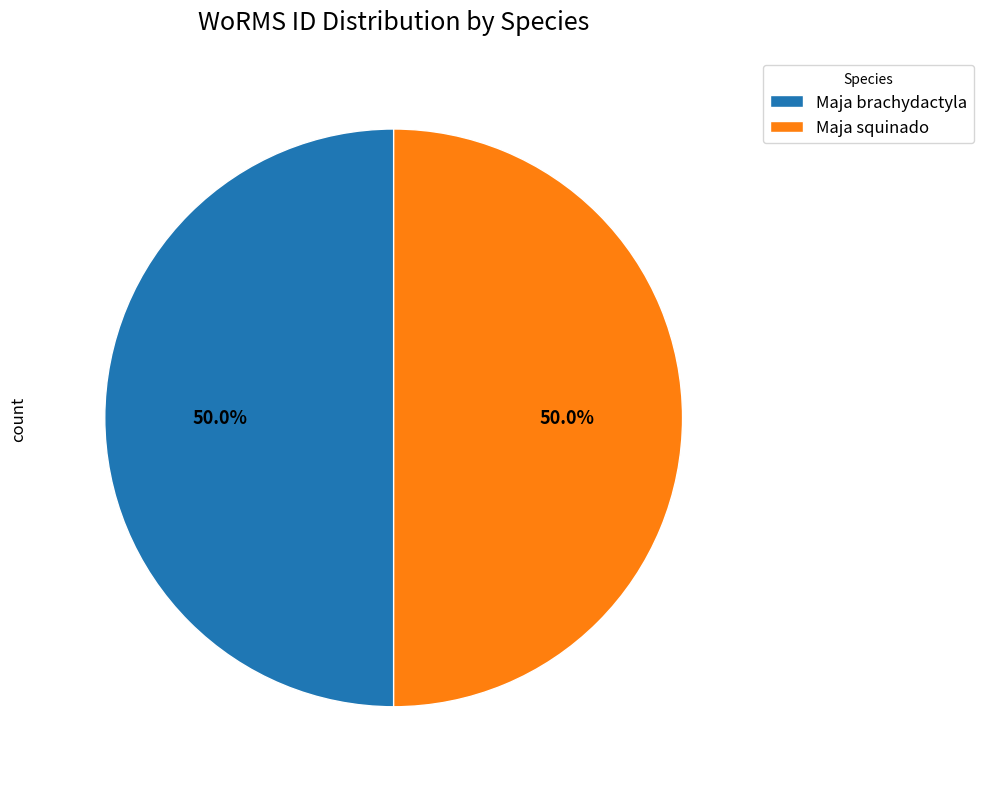

How many slices are in this pie chart?

2